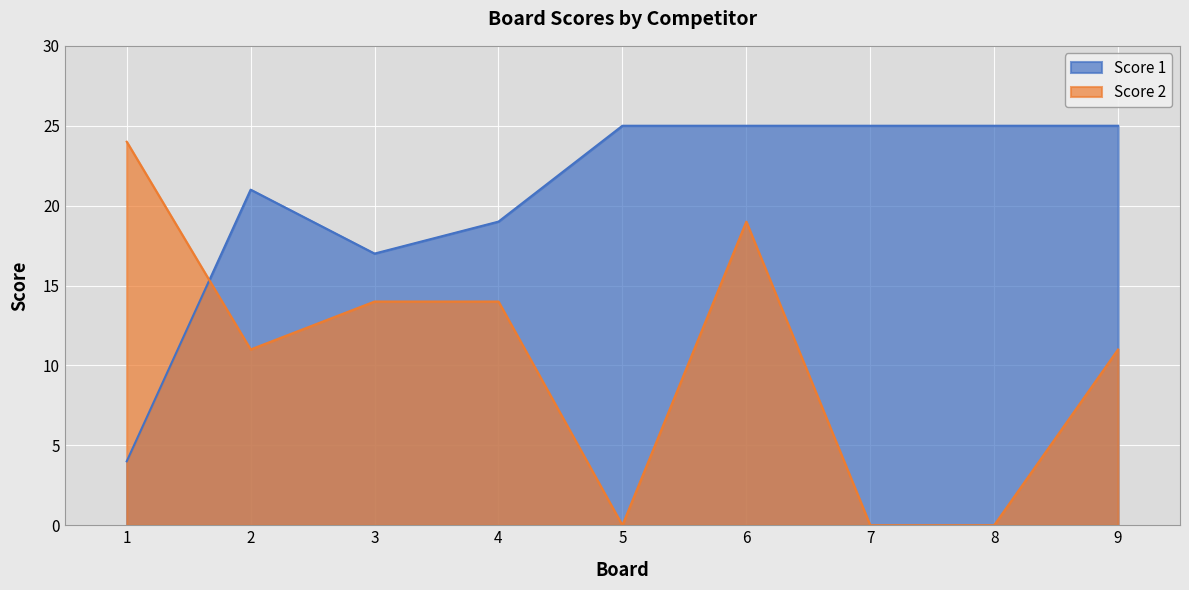

List the series in order of their peak value, highest first.

Score 1, Score 2